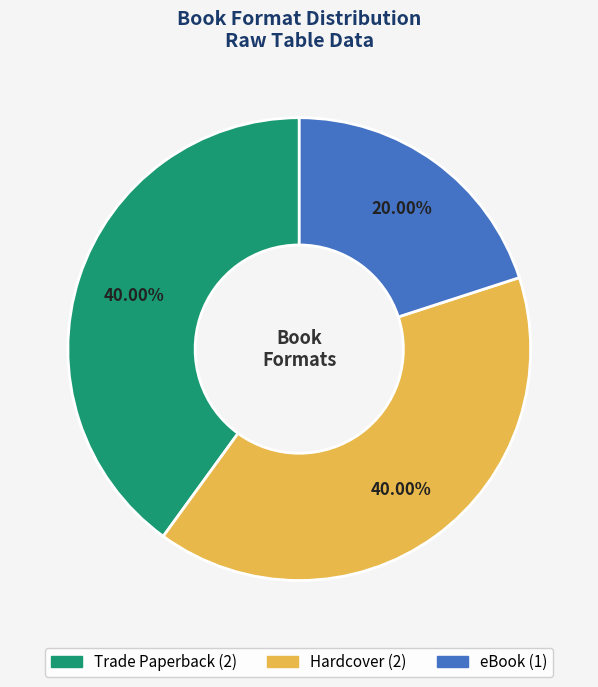

How many segments does this pie chart have?

3